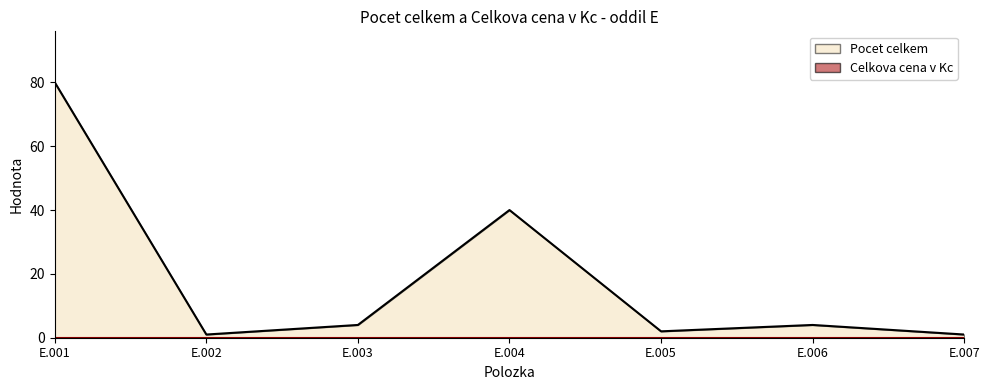

Count the number of data series in this chart.

2